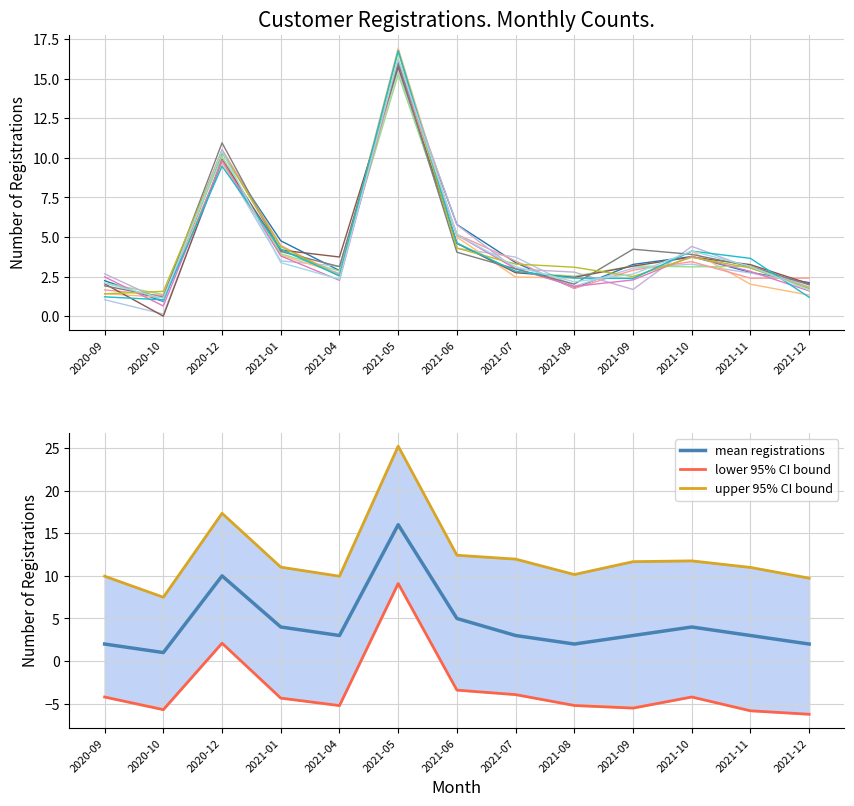

At which label does mean registrations reach its peak?

2021-05